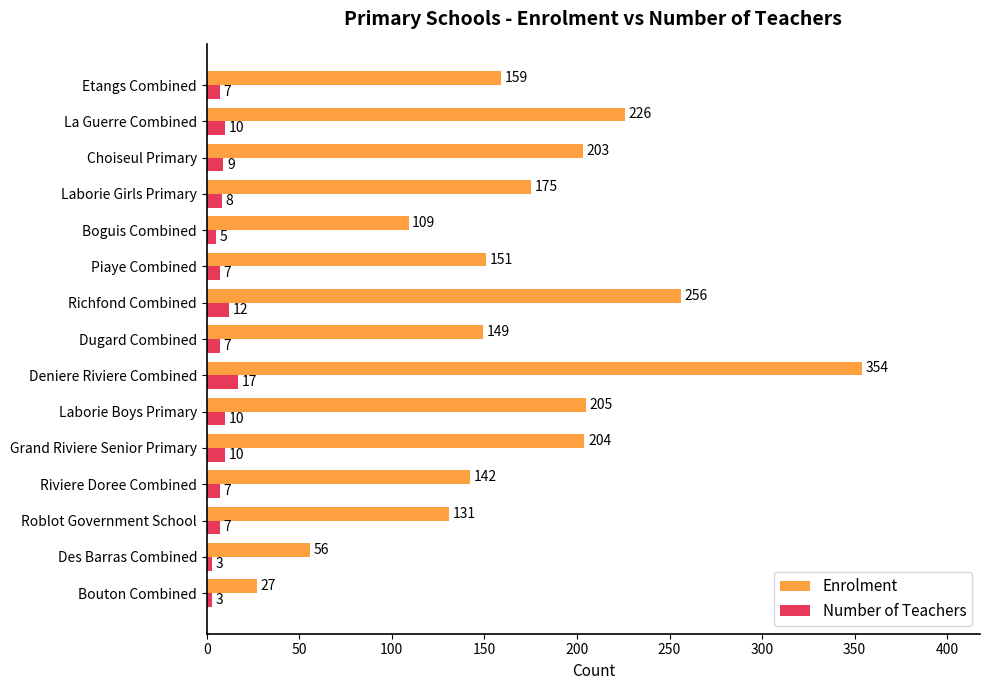

Is it true that Enrolment equals 109 at Boguis Combined?

True